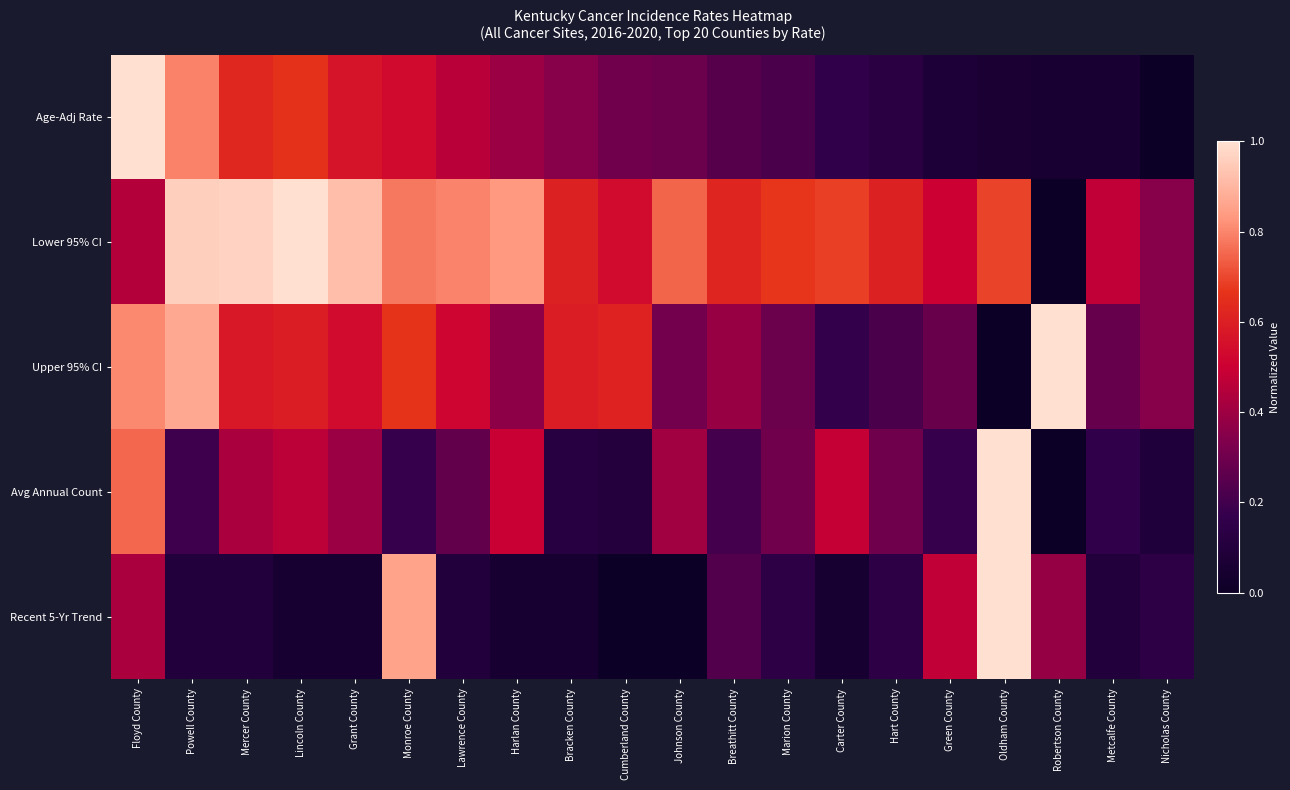

Reading left to right, transcribe all the data shown in this chart.

Age-Adj Rate: Floyd County=1.0	Powell County=0.8	Mercer County=0.6	Lincoln County=0.7	Grant County=0.6	Monroe County=0.5	Lawrence County=0.5	Harlan County=0.4	Bracken County=0.3	Cumberland County=0.3	Johnson County=0.3	Breathitt County=0.2	Marion County=0.2	Carter County=0.2	Hart County=0.1	Green County=0.1	Oldham County=0.1	Robertson County=0.1	Metcalfe County=0.1	Nicholas County=0.0
Lower 95% CI: Floyd County=0.4	Powell County=1.0	Mercer County=1.0	Lincoln County=1.0	Grant County=0.9	Monroe County=0.8	Lawrence County=0.8	Harlan County=0.8	Bracken County=0.6	Cumberland County=0.5	Johnson County=0.7	Breathitt County=0.6	Marion County=0.7	Carter County=0.7	Hart County=0.6	Green County=0.5	Oldham County=0.7	Robertson County=0.0	Metcalfe County=0.5	Nicholas County=0.4
Upper 95% CI: Floyd County=0.8	Powell County=0.9	Mercer County=0.6	Lincoln County=0.6	Grant County=0.5	Monroe County=0.7	Lawrence County=0.5	Harlan County=0.4	Bracken County=0.6	Cumberland County=0.6	Johnson County=0.3	Breathitt County=0.4	Marion County=0.3	Carter County=0.2	Hart County=0.2	Green County=0.3	Oldham County=0.0	Robertson County=1.0	Metcalfe County=0.3	Nicholas County=0.3
Avg Annual Count: Floyd County=0.8	Powell County=0.2	Mercer County=0.4	Lincoln County=0.5	Grant County=0.4	Monroe County=0.2	Lawrence County=0.3	Harlan County=0.5	Bracken County=0.1	Cumberland County=0.1	Johnson County=0.4	Breathitt County=0.2	Marion County=0.3	Carter County=0.5	Hart County=0.3	Green County=0.2	Oldham County=1.0	Robertson County=0.0	Metcalfe County=0.2	Nicholas County=0.1
Recent 5-Yr Trend: Floyd County=0.4	Powell County=0.1	Mercer County=0.1	Lincoln County=0.0	Grant County=0.0	Monroe County=0.9	Lawrence County=0.1	Harlan County=0.0	Bracken County=0.0	Cumberland County=0.0	Johnson County=0.0	Breathitt County=0.2	Marion County=0.1	Carter County=0.0	Hart County=0.1	Green County=0.5	Oldham County=1.0	Robertson County=0.4	Metcalfe County=0.1	Nicholas County=0.1